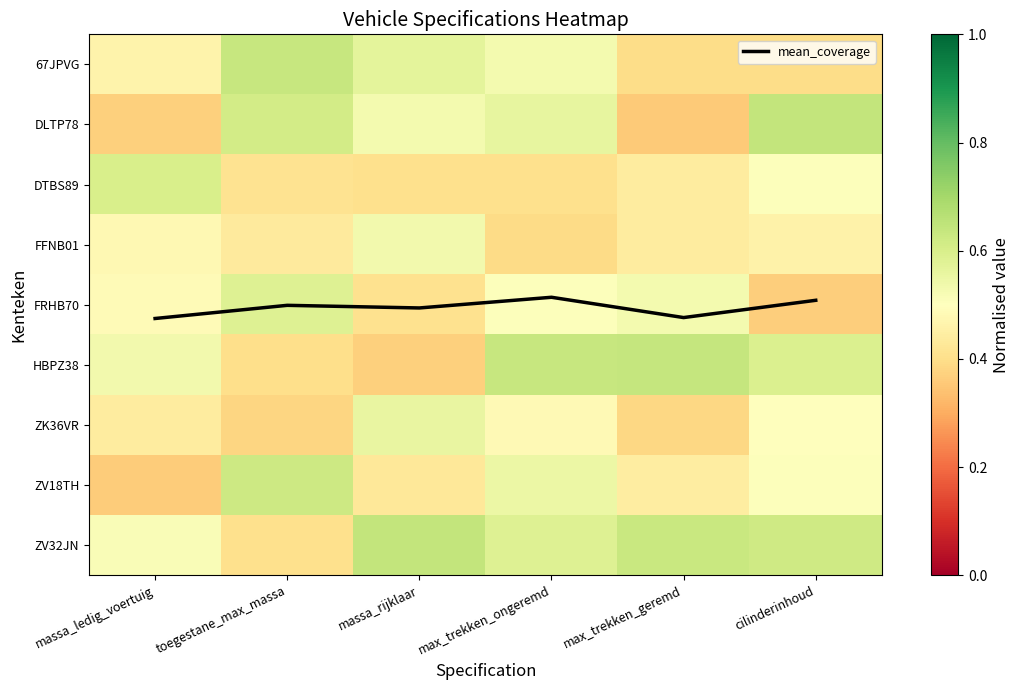

At which category is the sum across all series the highest?

max_trekken_ongeremd